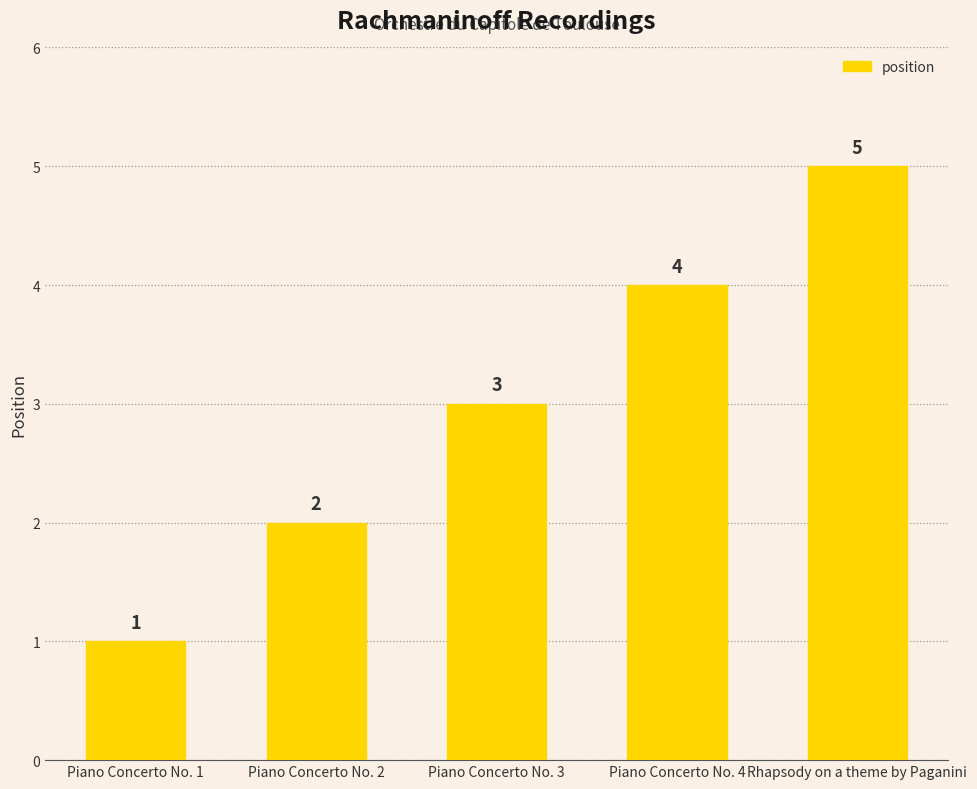

How many bars are there in total?

5